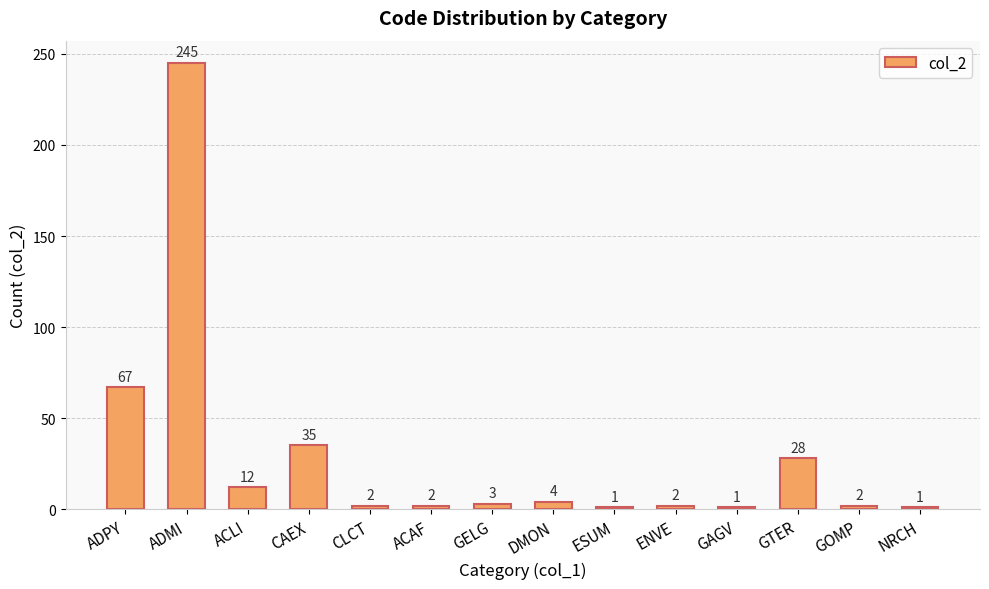

What is the change in value from ADMI to GAGV?

-244